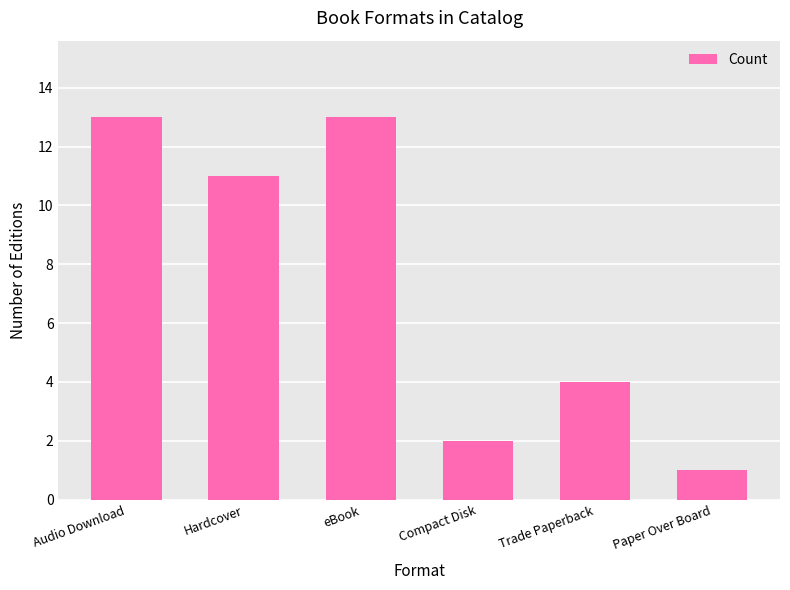

Count the number of categories in the chart.

6